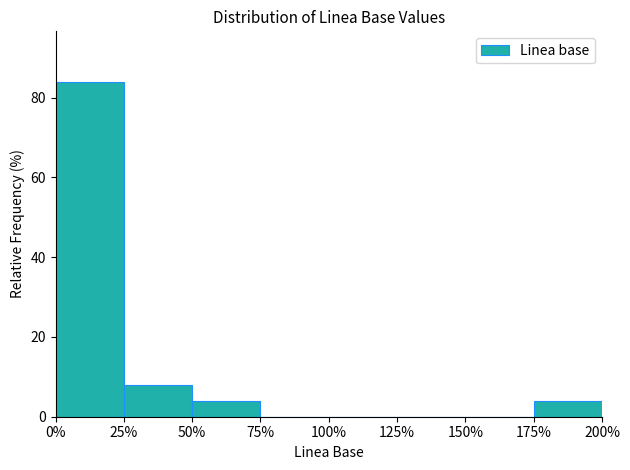

Reading right to left, what are all the values shown in this chart?

175%=4	150%=0	125%=0	100%=0	75%=0	50%=4	25%=8	0%=84